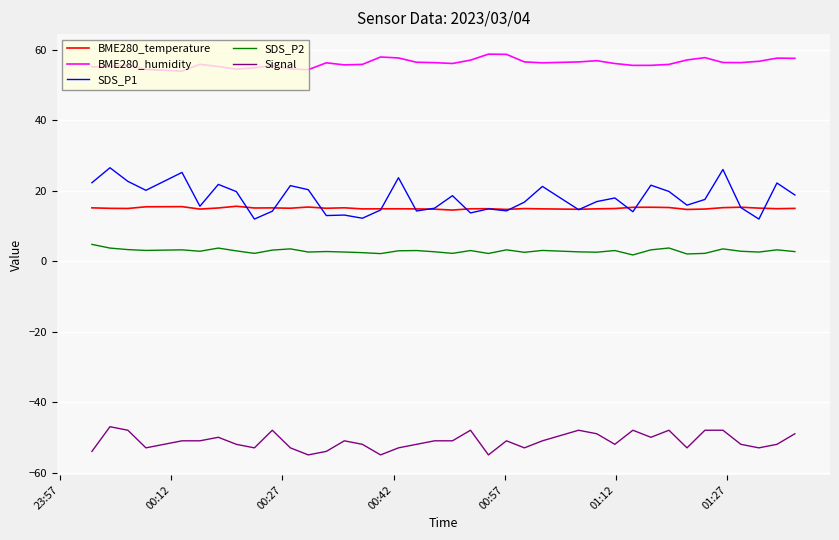

Which series has the largest total across all categories?

BME280_humidity